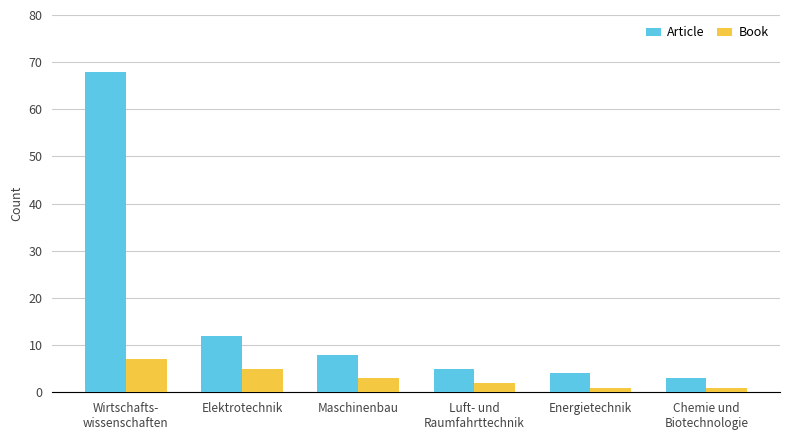

What is the spread (max minus min) of values at Energietechnik?

3